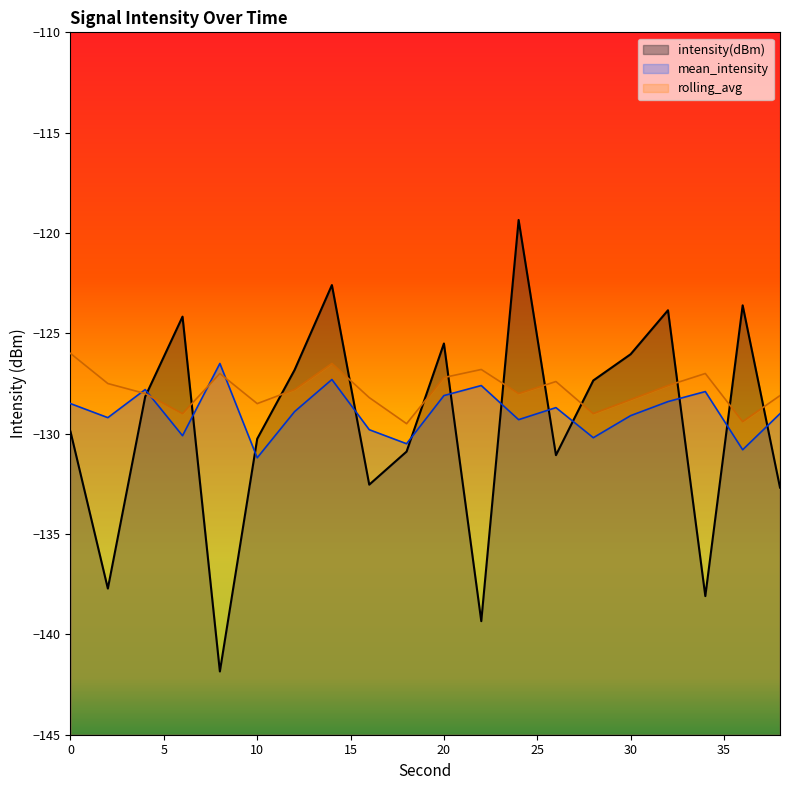

The value of intensity(dBm) at 20 is -125.5. True or false?

True